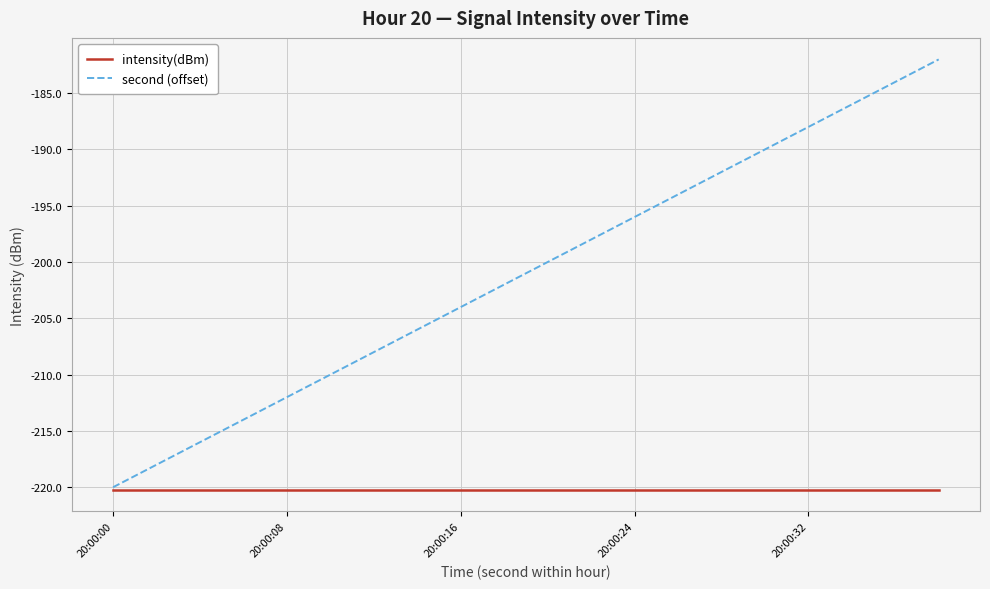

Rank the series by their maximum value, from highest to lowest.

second (offset), intensity(dBm)